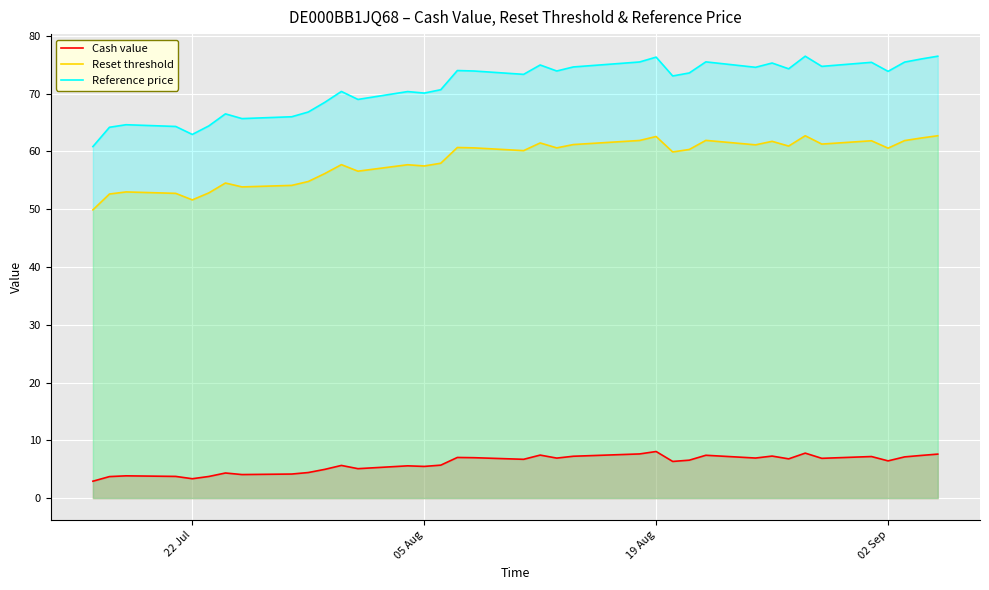

Rank the series by their maximum value, from highest to lowest.

Reference price, Reset threshold, Cash value